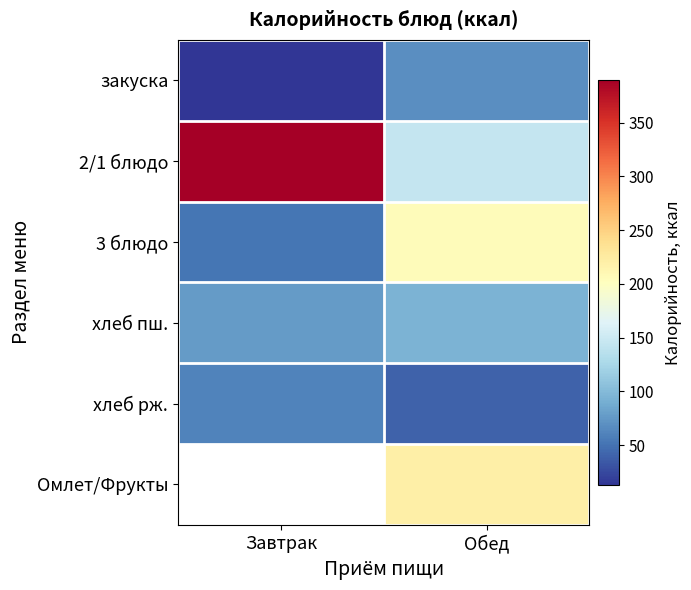

What is the difference between the highest and lowest values at Обед?

179.9